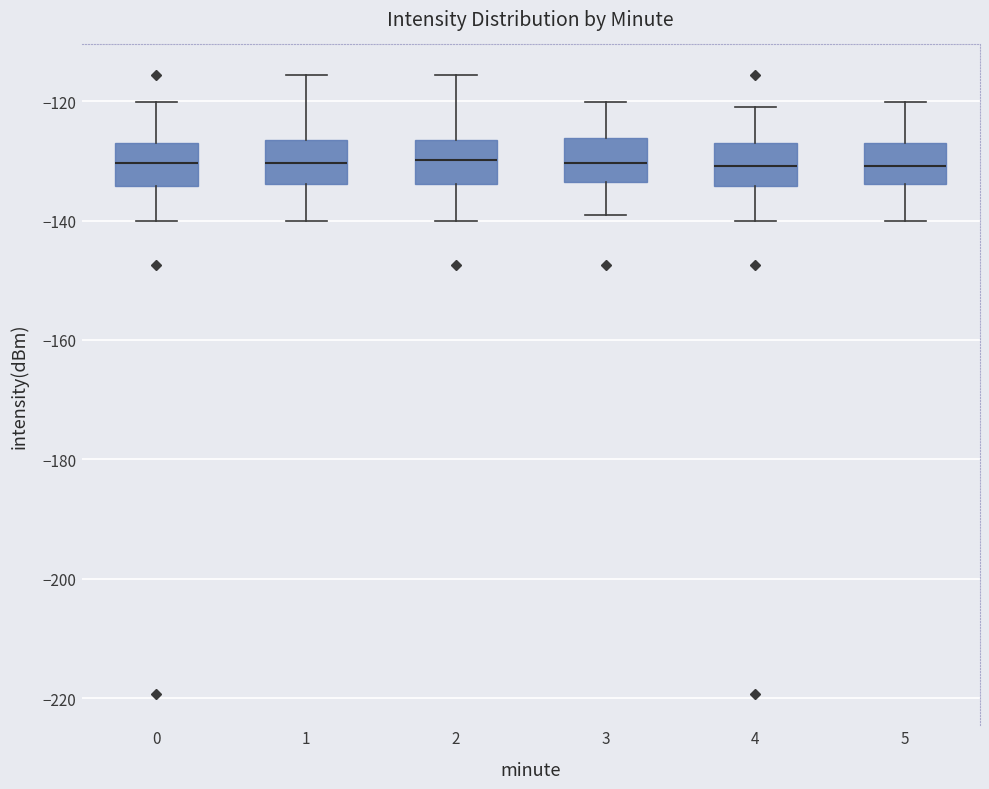

Reading left to right, transcribe this box plot: for each box, give where its median line is, the range the box spans, and where its two whiskers end, as read against the y-axis. The values are not printed on the chart, so give them approximately, as read against the axis.

0: median -130, box -134 to -128, whiskers -140 to -120
1: median -130, box -134 to -126, whiskers -140 to -116
2: median -130, box -134 to -126, whiskers -140 to -116
3: median -130, box -134 to -126, whiskers -140 to -120
4: median -130, box -134 to -128, whiskers -140 to -120
5: median -130, box -134 to -128, whiskers -140 to -120